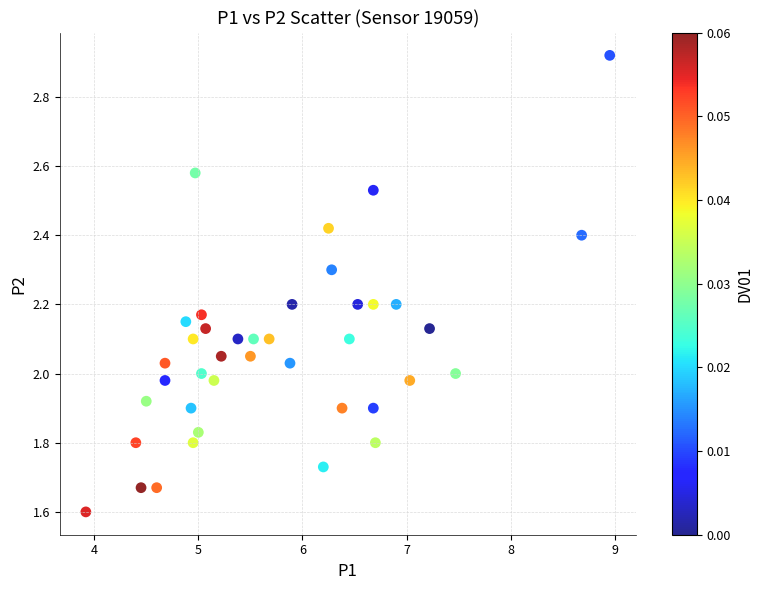

What is the range of X values (max minus min)?

5.0